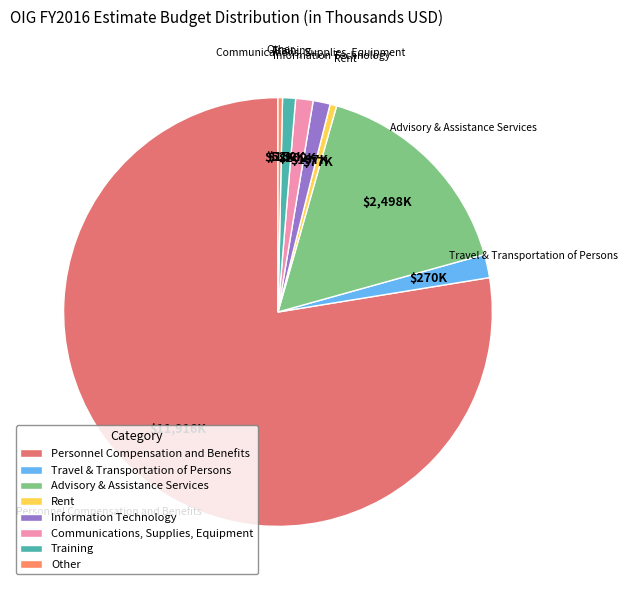

Is it true that Personnel Compensation and Benefits is 91% of the pie?

False